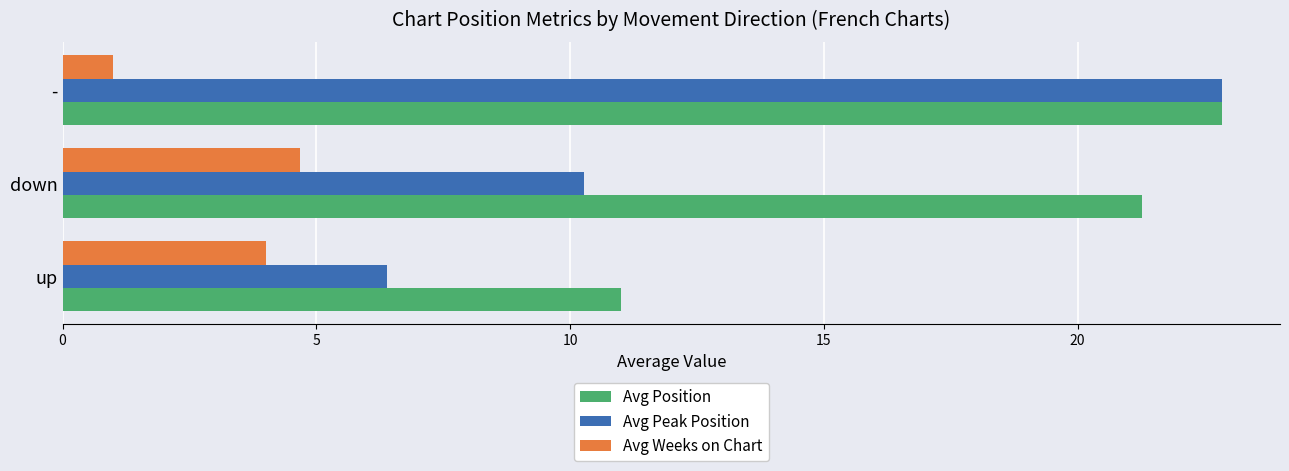

Where is Avg Weeks on Chart nearest to the value 2?

-